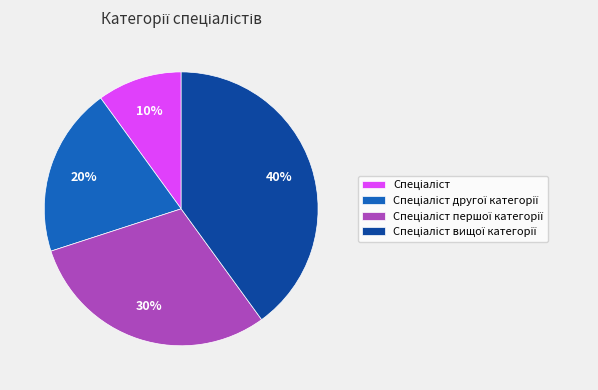

To the nearest percent, what is the average slice percentage?

25%